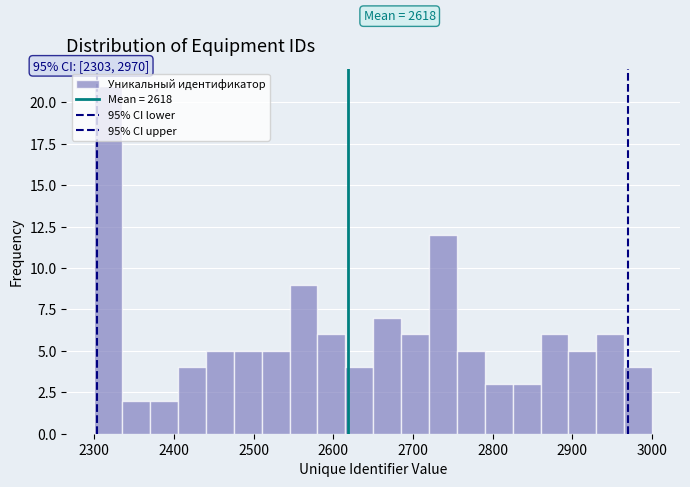

Around what value on the x-axis is the tallest bar? Give the approximate position of its centre, as read against the axis.

2320